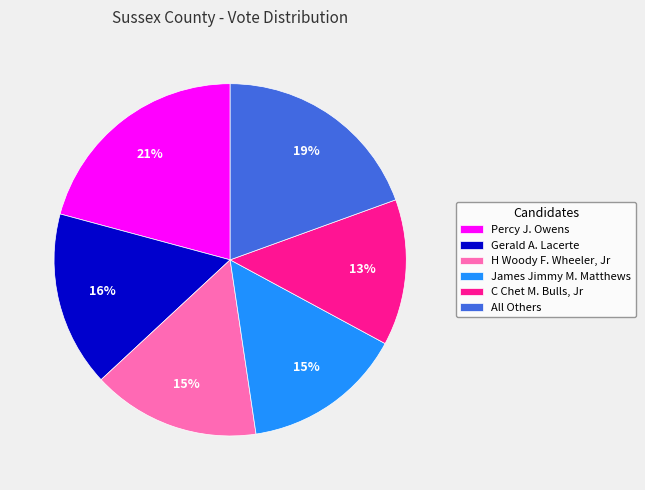

How many slices are in this pie chart?

6